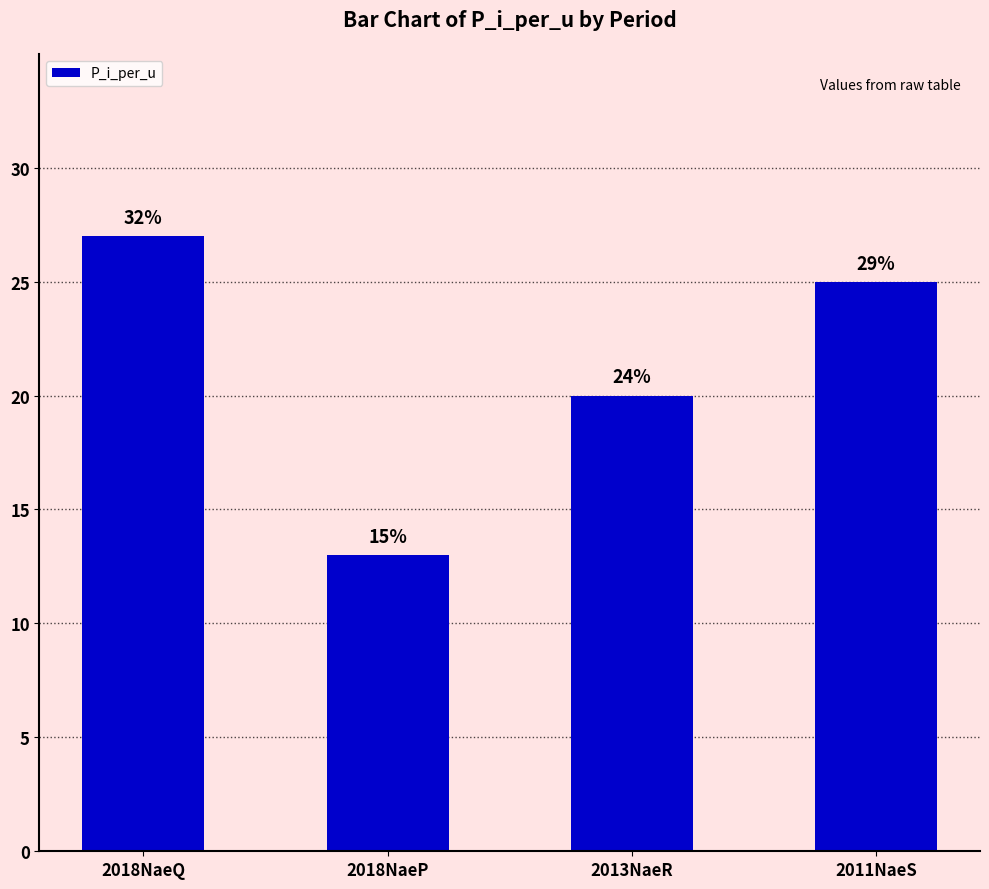

What is the maximum value shown in the chart?

27